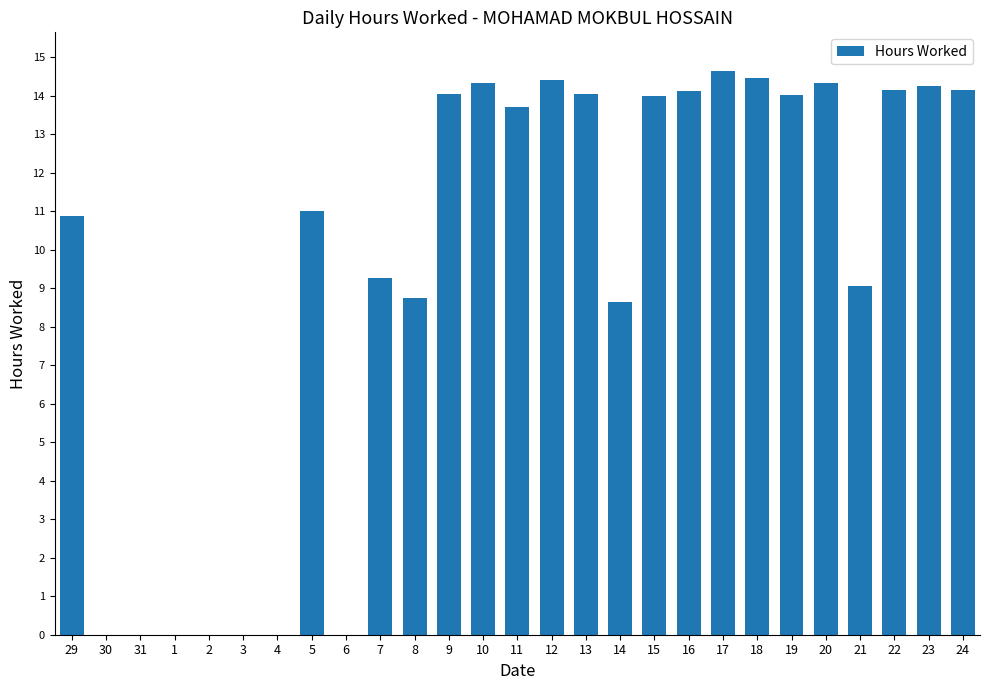

What is the ratio of the value at 13 to the value at 24?

1.0